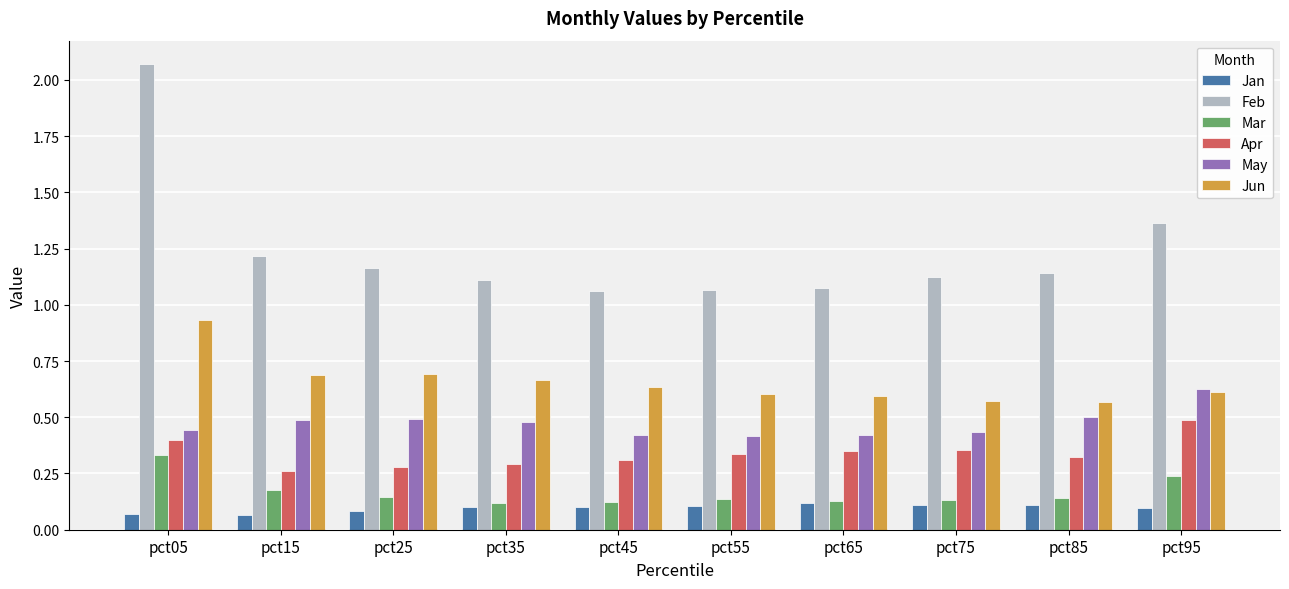

What are all the series names shown in the legend?

Jan, Feb, Mar, Apr, May, Jun